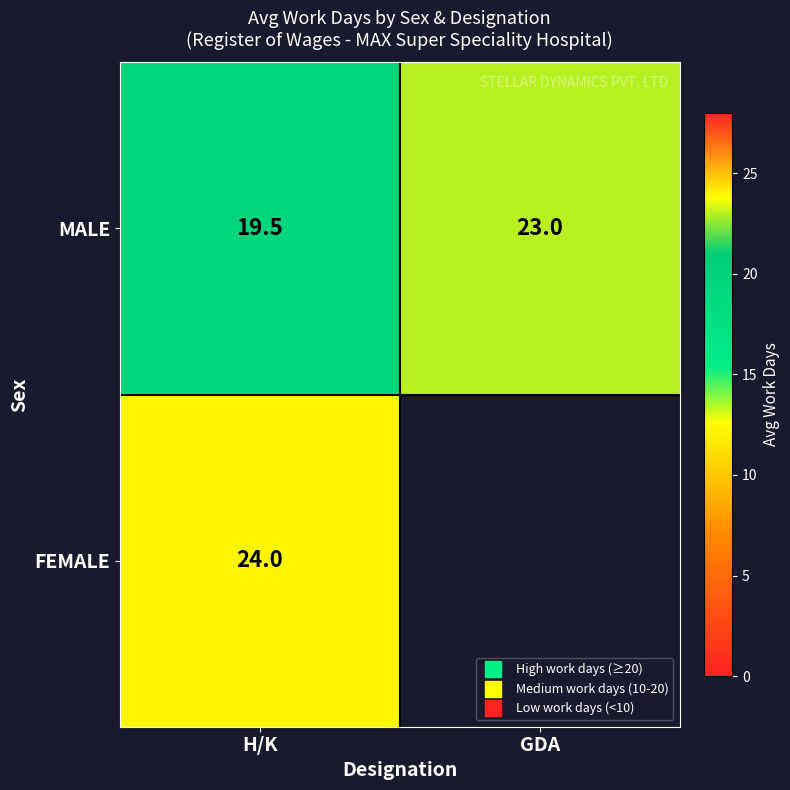

Is the value of MALE at H/K greater than the value of FEMALE at GDA?

No